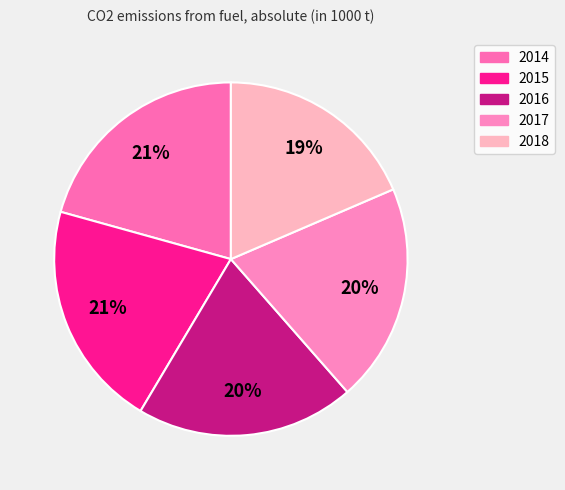

Does any single category account for the majority?

No